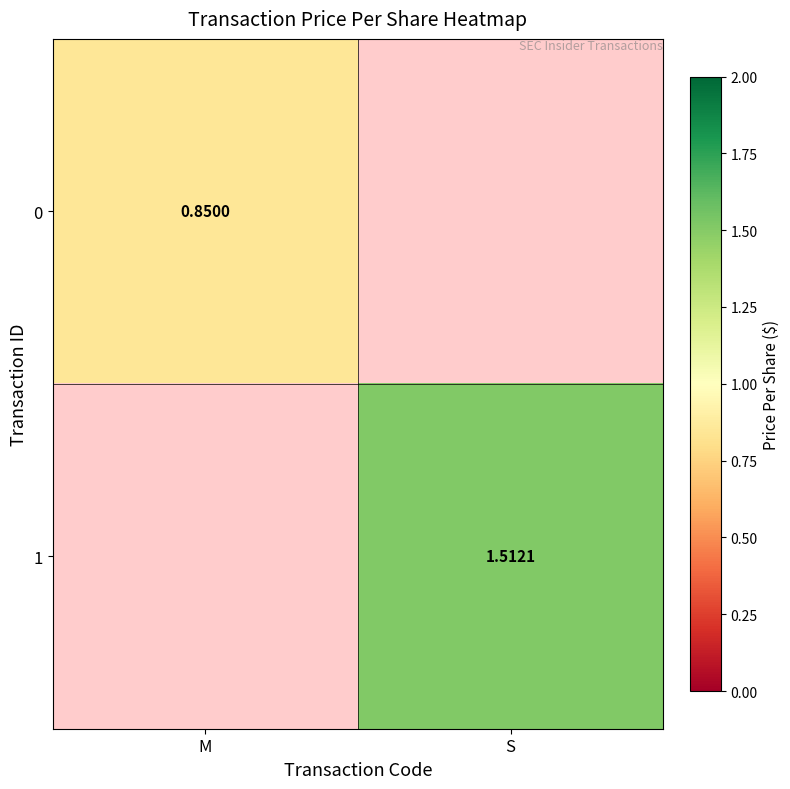

True or false: 1 has a value of 2.2 at S.

False